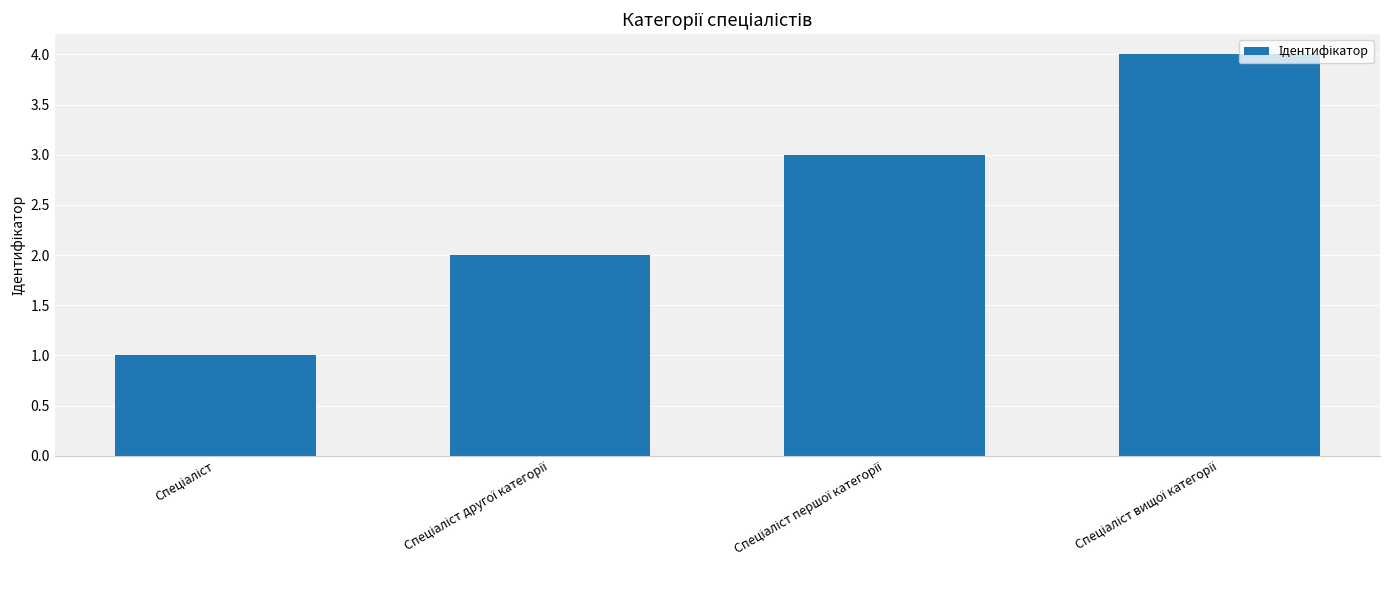

What is the value of the 4th bar from the left?

4